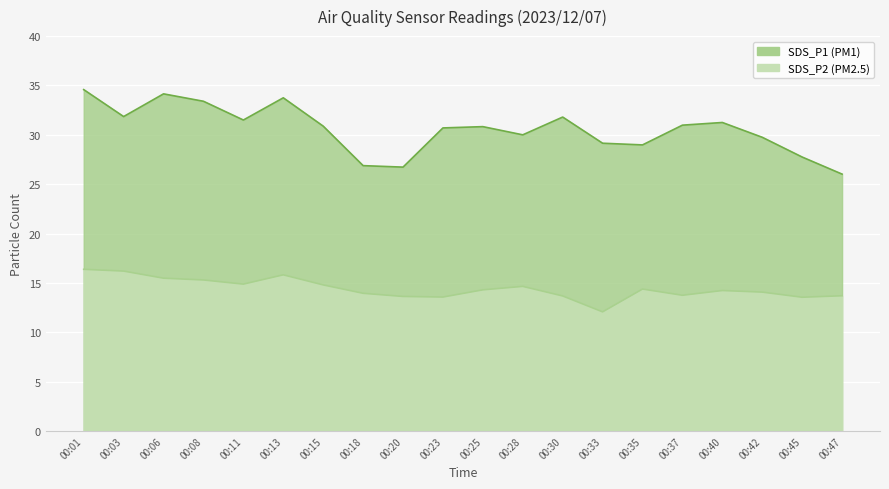

What is the sum of all SDS_P2 values?

288.4